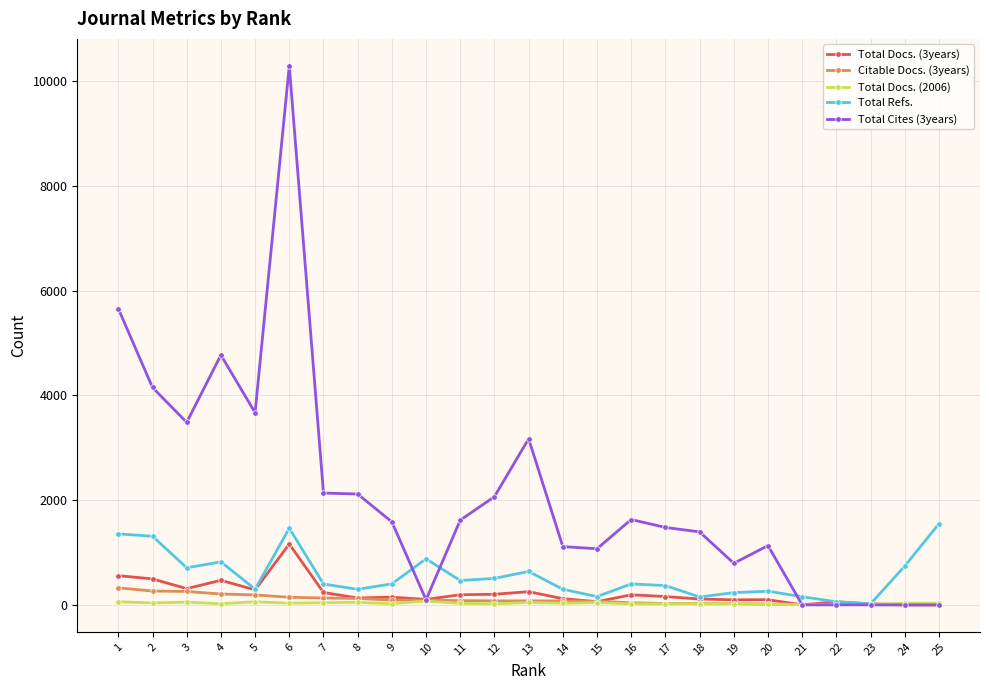

Which series has the widest spread of values?

Total Cites (3years)